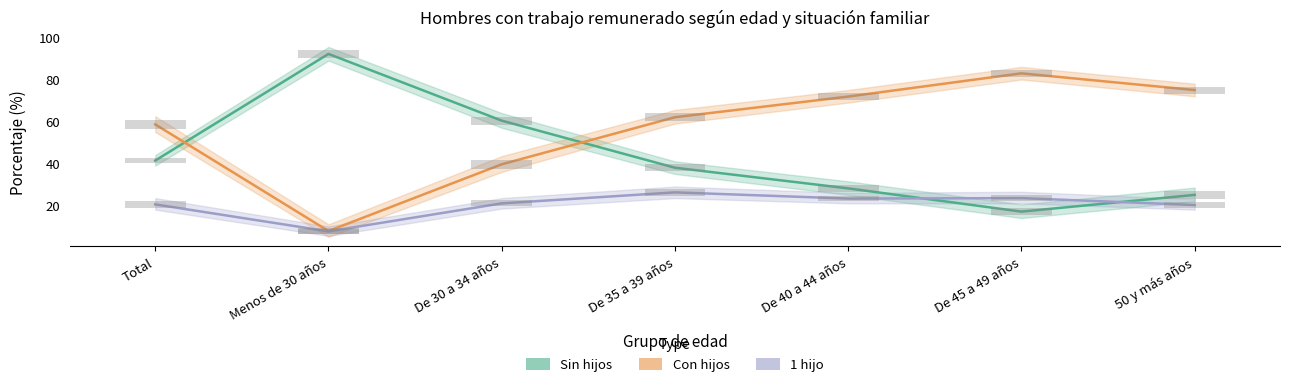

Reading left to right, transcribe all the data shown in this chart.

Sin hijos: 41.4	92.2	60.4	38.0	28.1	17.1	25.0
Con hijos: 58.6	7.8	39.6	62.0	71.9	82.9	75.0
1 hijo: 20.5	7.7	21.0	26.2	23.3	23.5	20.2